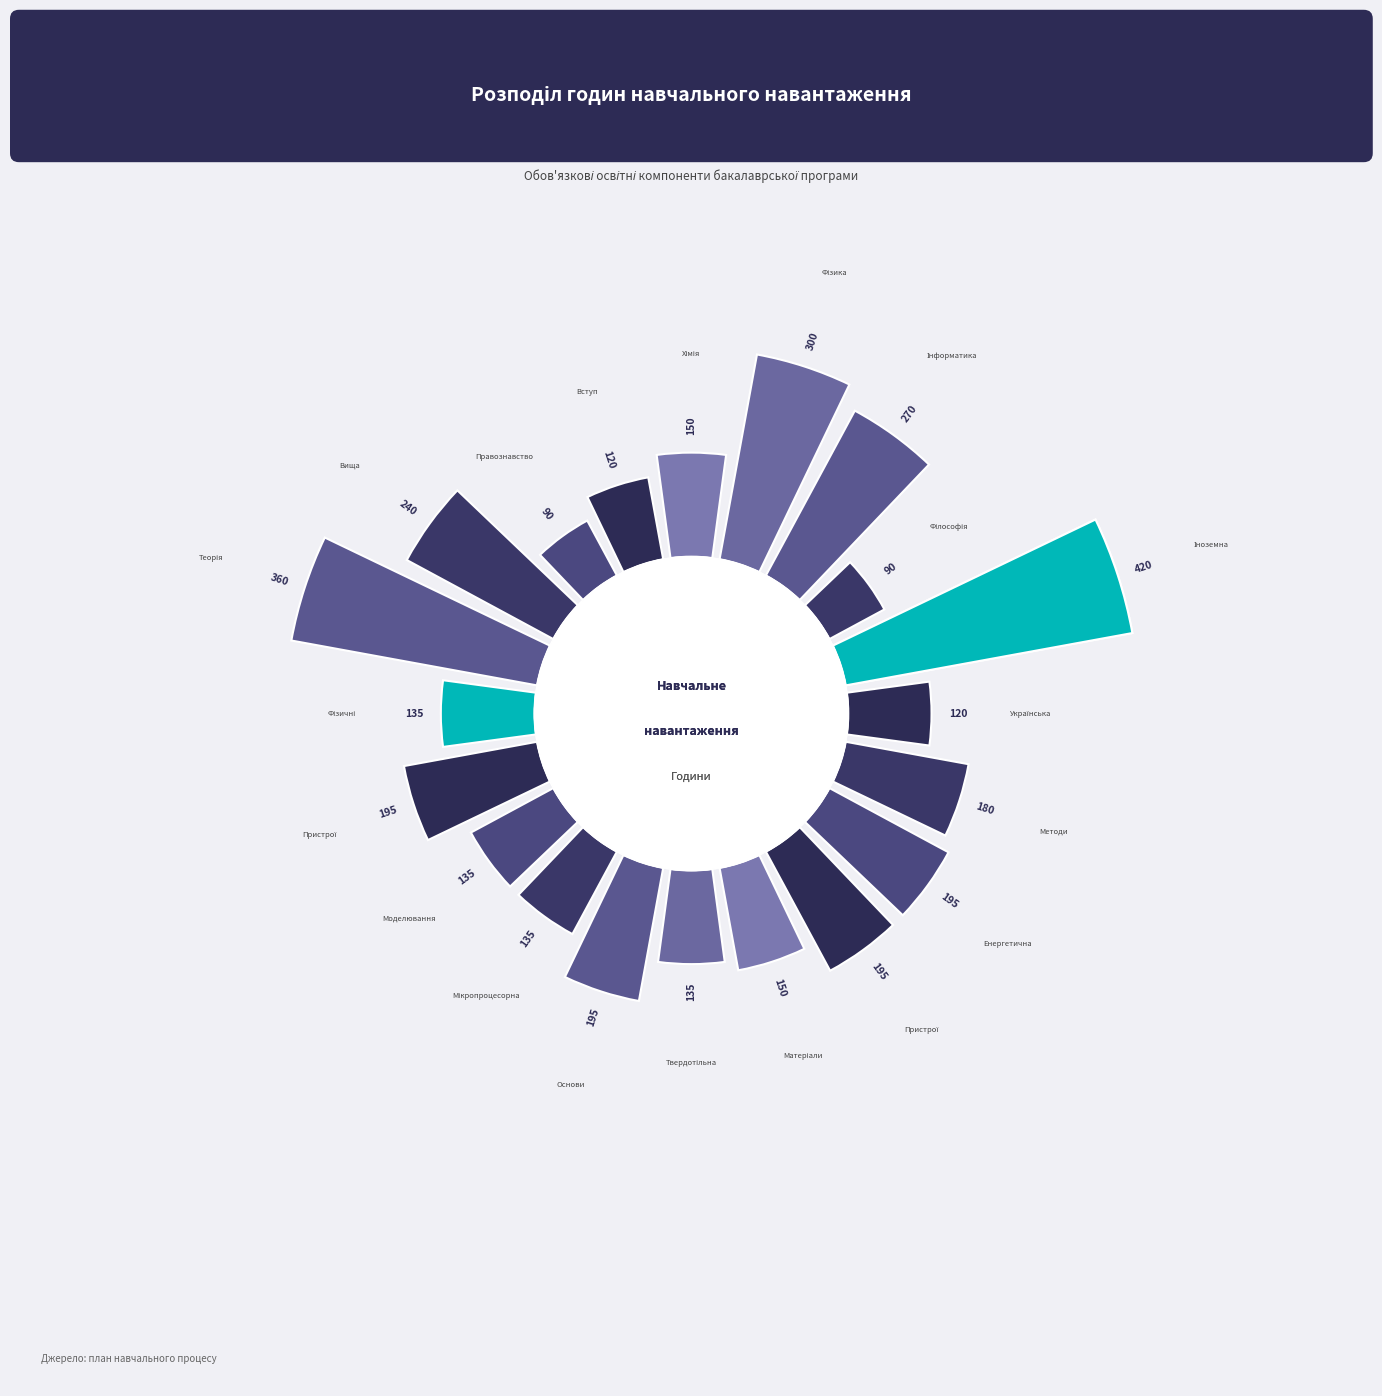

What percentage do Основи конструювання та надійність and Інформатика together represent?

12.2%